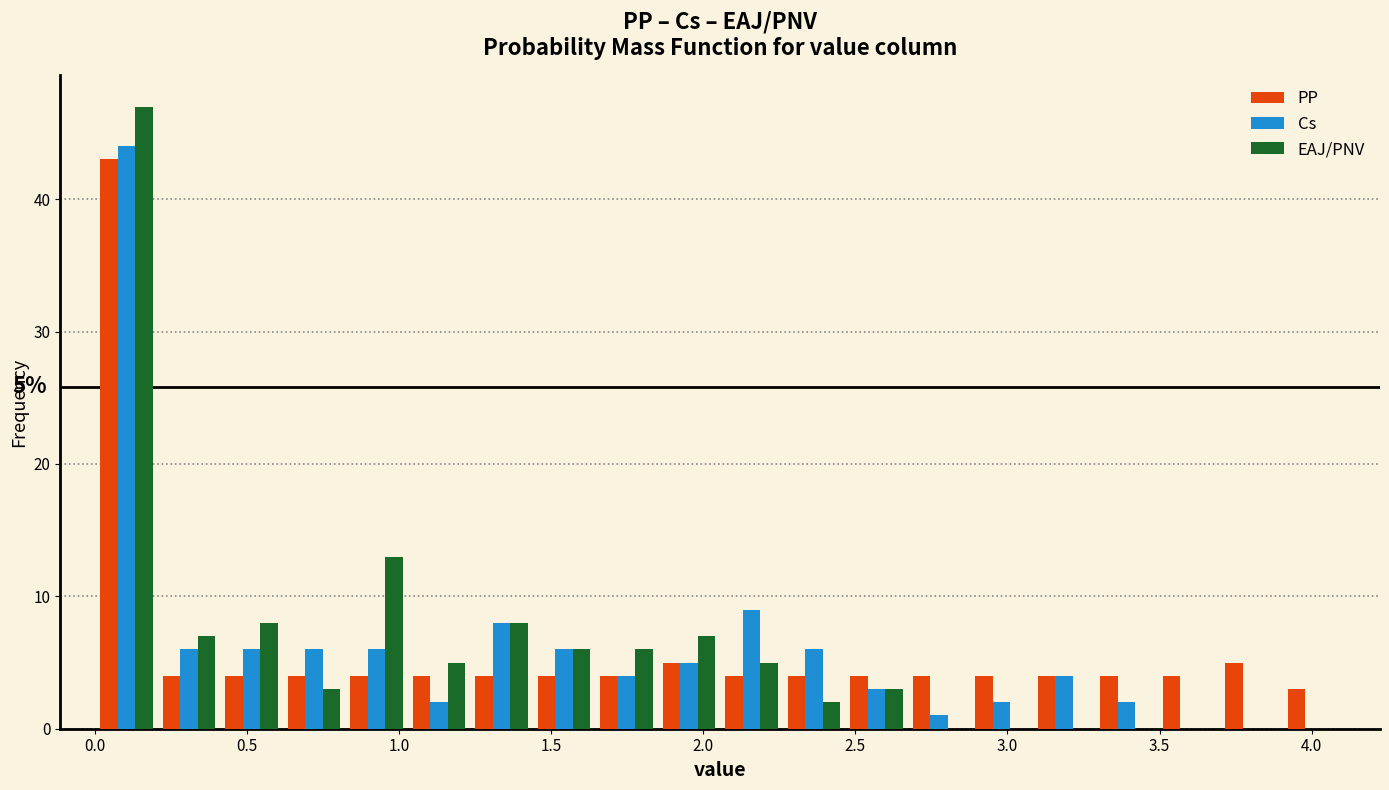

In the PP series, which range on the x-axis has the tallest bar?

0.00 to 0.20